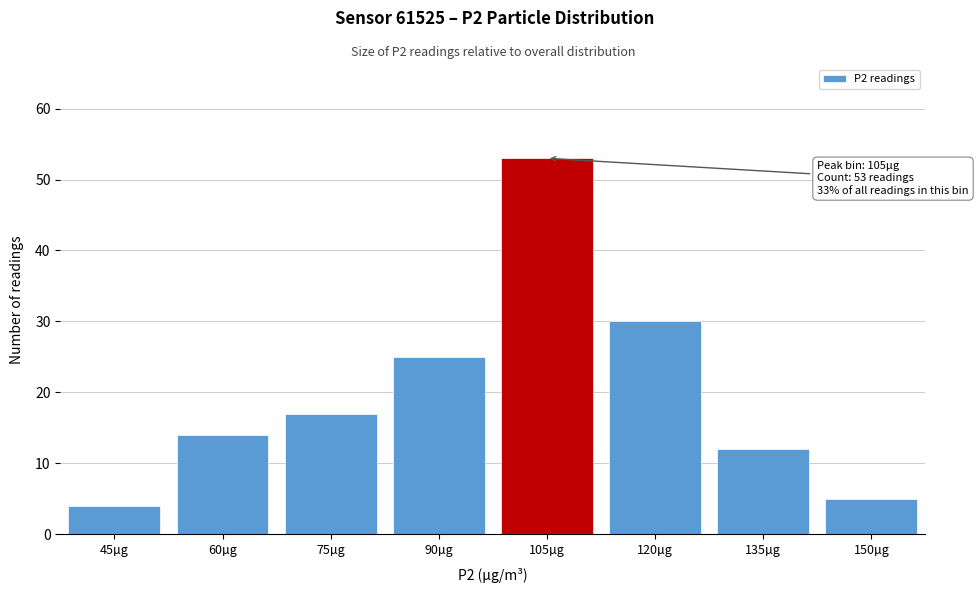

Reading left to right, transcribe all the data shown in this chart.

45µg=4	60µg=14	75µg=17	90µg=25	105µg=53	120µg=30	135µg=12	150µg=5